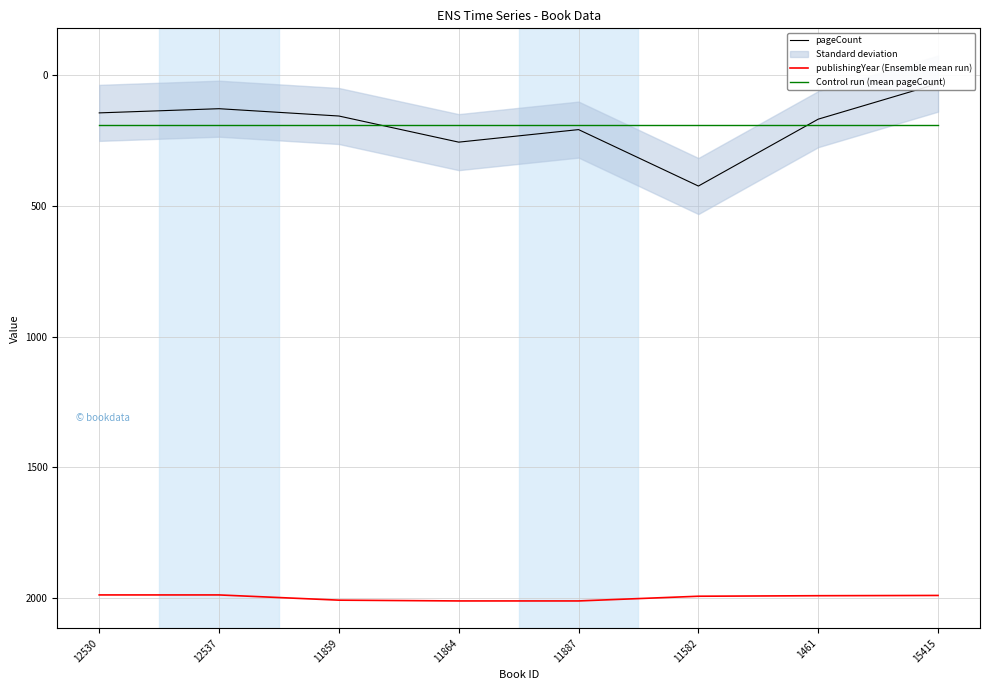

Which series has the widest spread of values?

pageCount